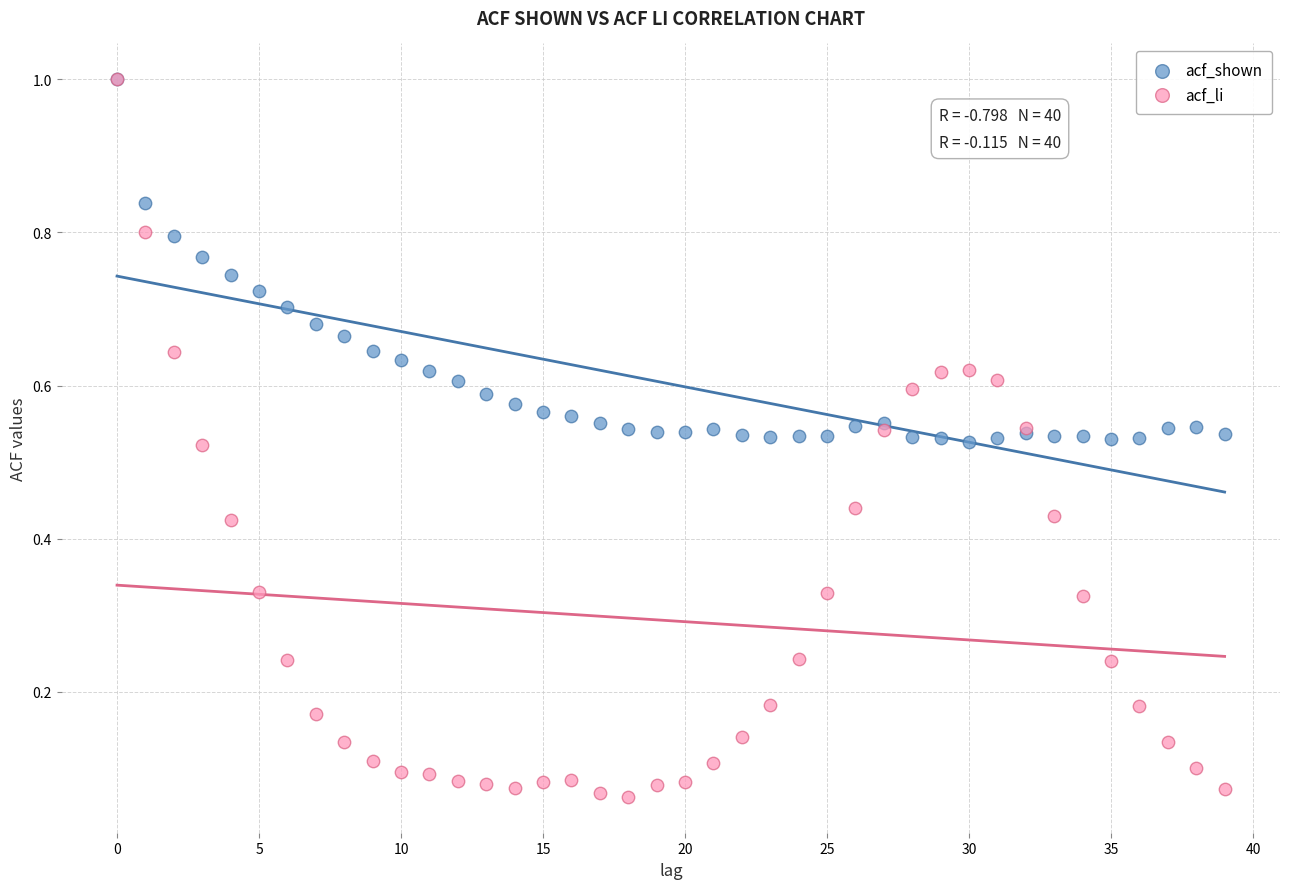

What are all the series names shown in the legend?

acf_shown, acf_li